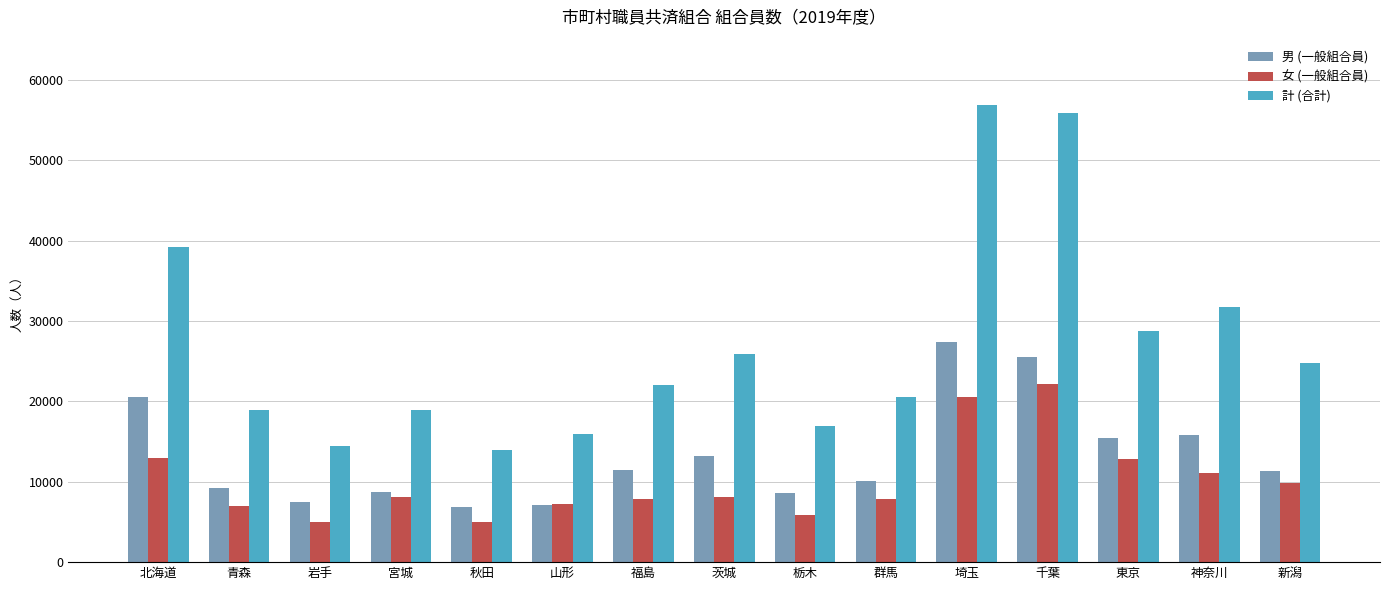

Is the value of 女 (一般組合員) at 北海道 greater than the value of 男 (一般組合員) at 宮城?

Yes